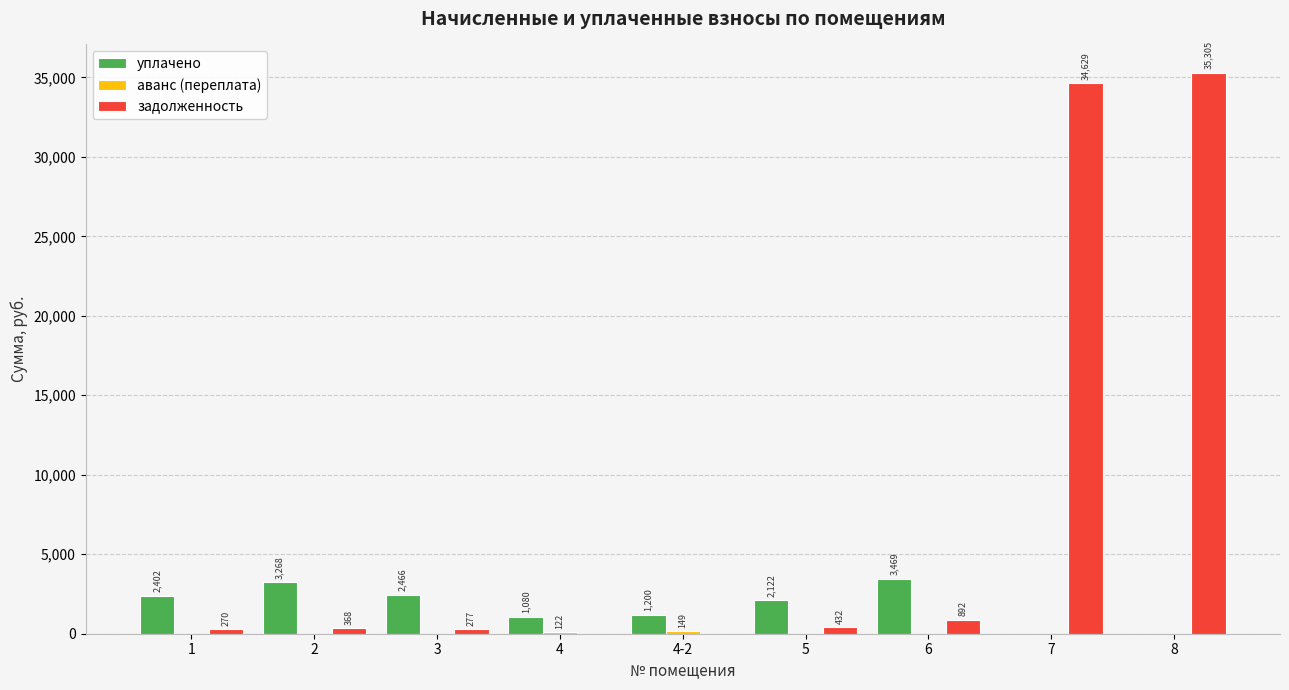

What is the sum of all уплачено values?

16007.0